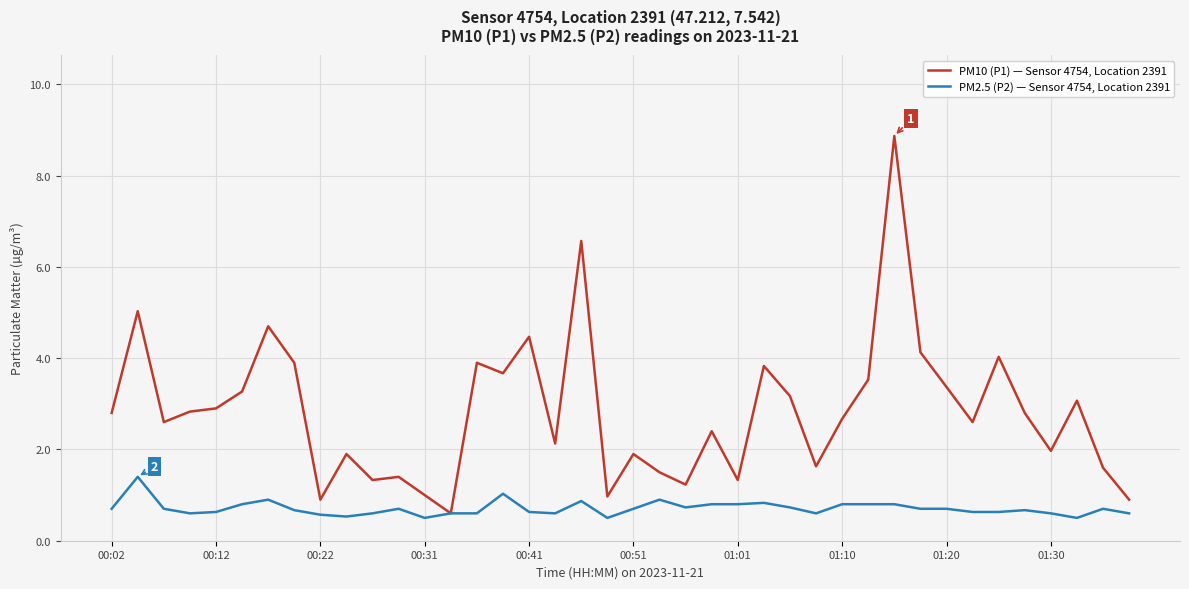

Which series has the largest range (max minus min)?

PM10 (P1) — Sensor 4754, Location 2391